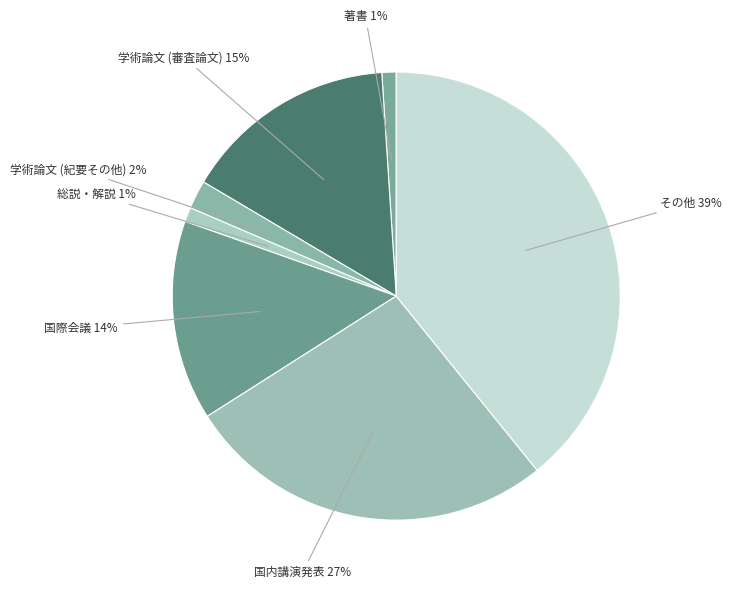

Is 学術論文 (紀要その他) the majority of the pie?

No